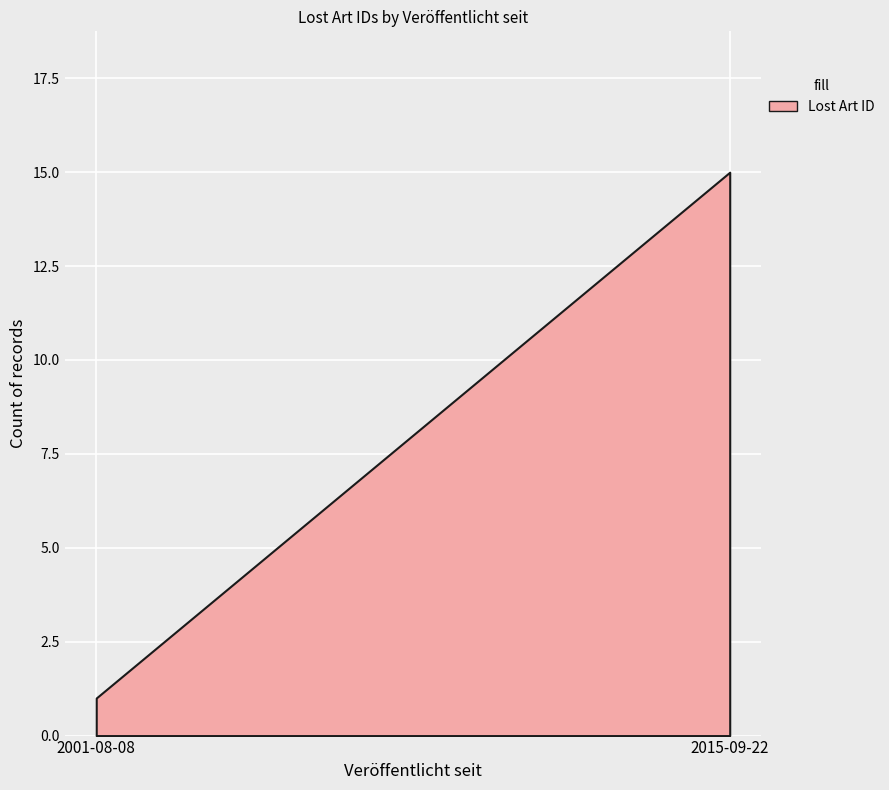

Reading right to left, transcribe all the data shown in this chart.

2015-09-22=15	2001-08-08=1